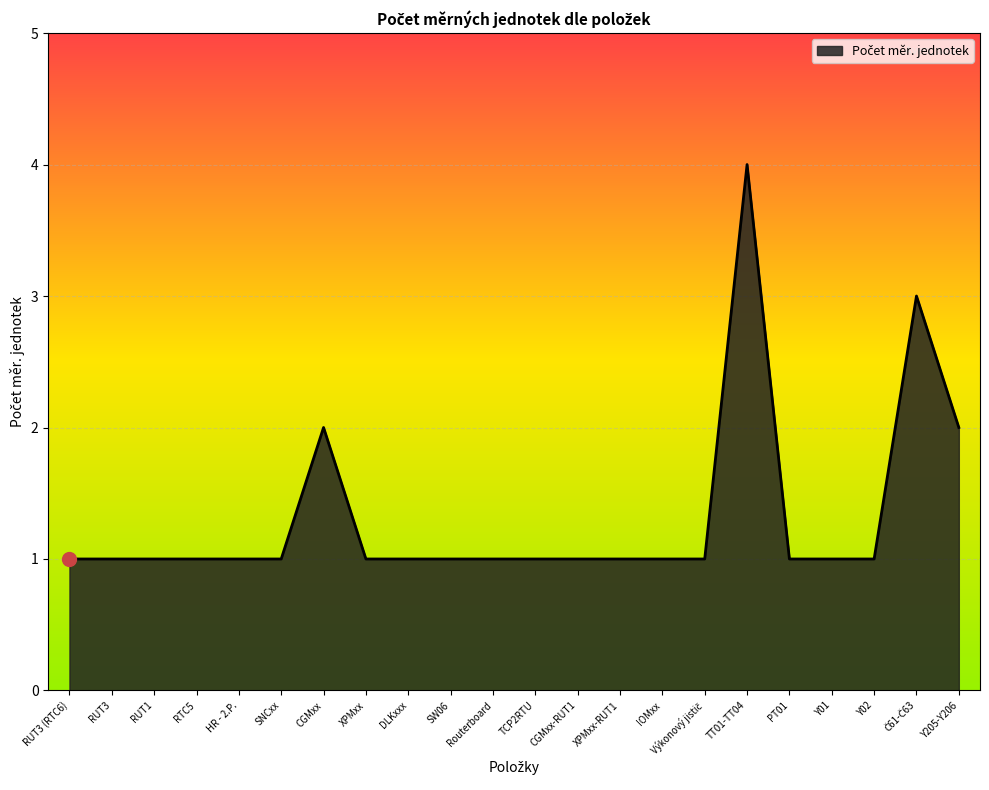

What is the change in value from CGMxx to XPMxx-RUT1?

-1